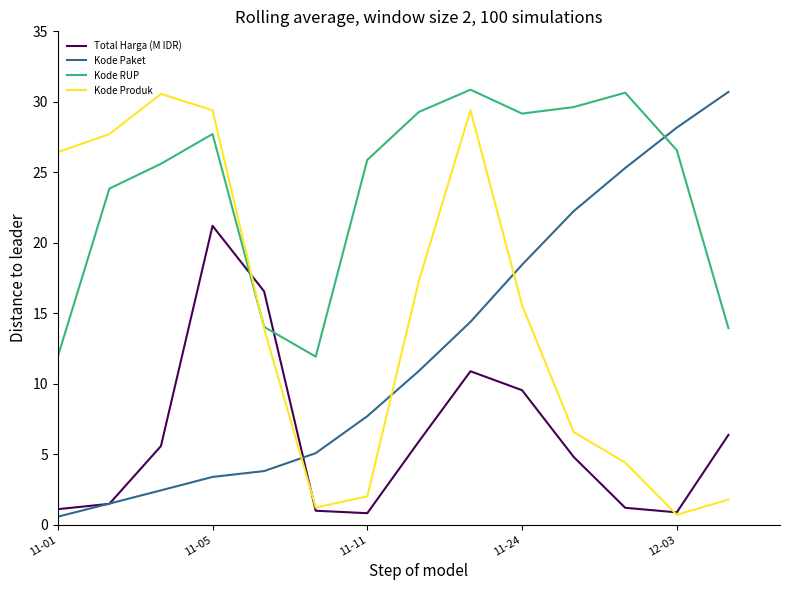

Which series has the largest total across all categories?

Kode RUP